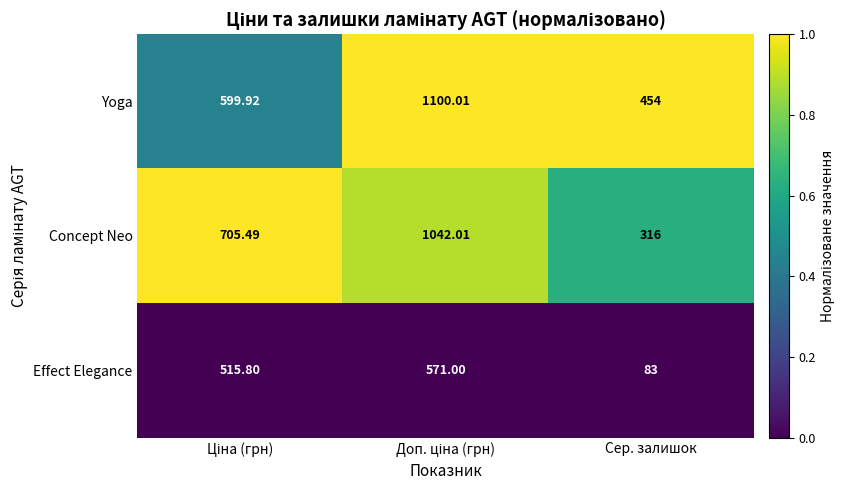

Rank the series by their maximum value, from highest to lowest.

Yoga, Concept Neo, Effect Elegance